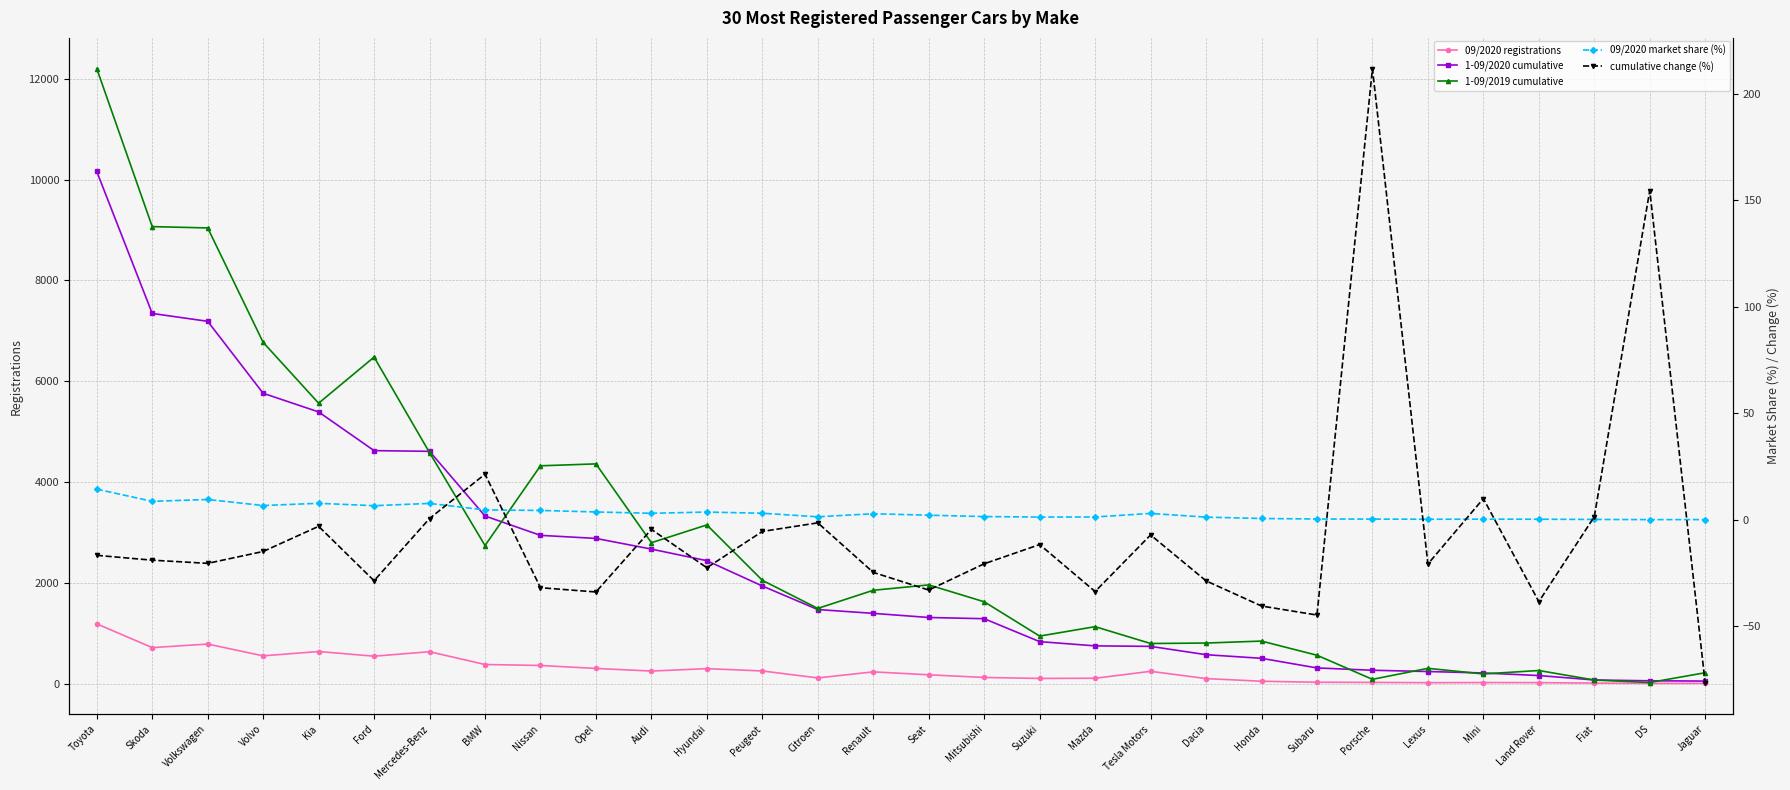

The 1-09/2020 cumulative series shows 353.8 at Mini. True or false?

False